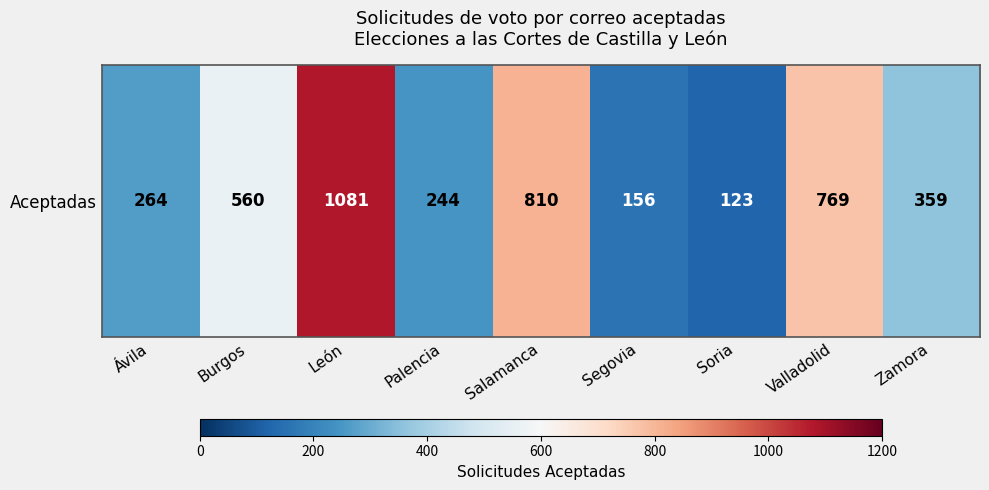

Is it true that the value at Segovia is 156?

True